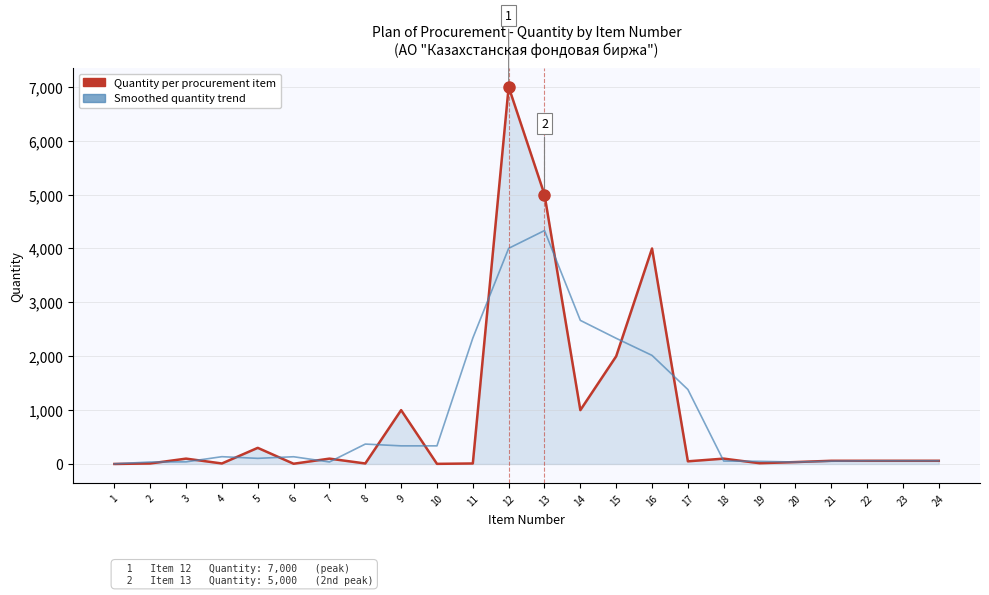

Which series has the largest range (max minus min)?

Quantity per procurement item